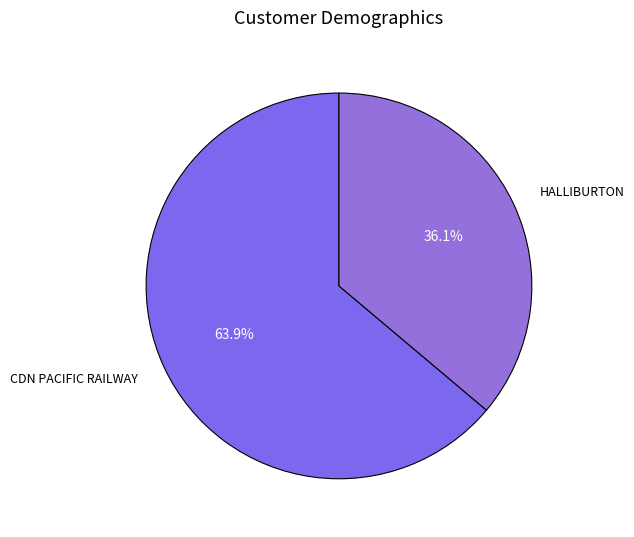

Which category has the biggest portion of the pie?

CDN PACIFIC RAILWAY